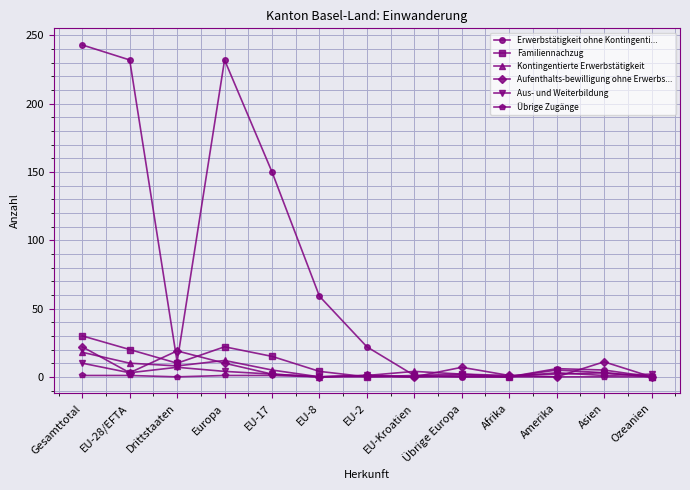

What is the total value across all series at EU-17?

175